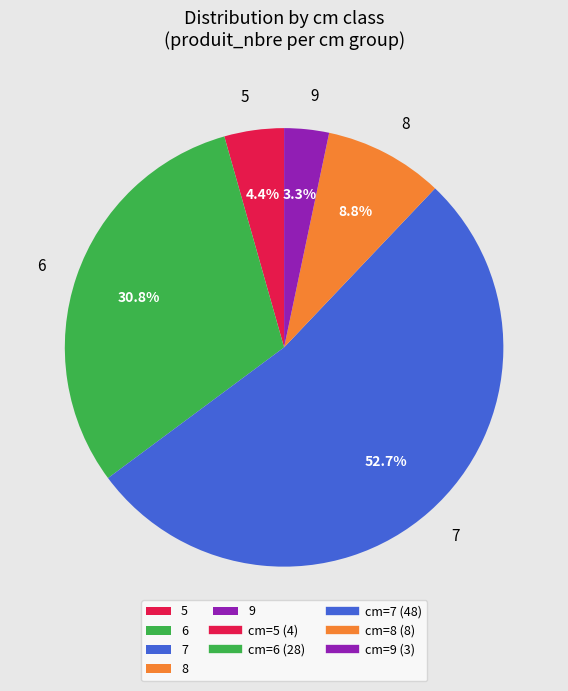

Which slice represents more than half of the pie?

7